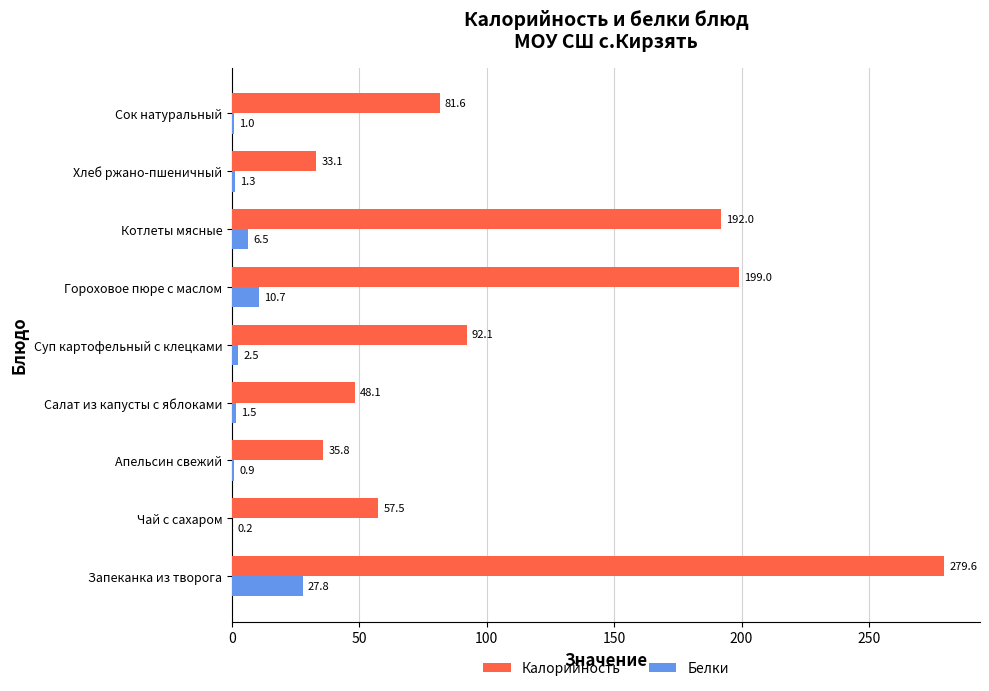

What are all the series names shown in the legend?

Калорийность, Белки